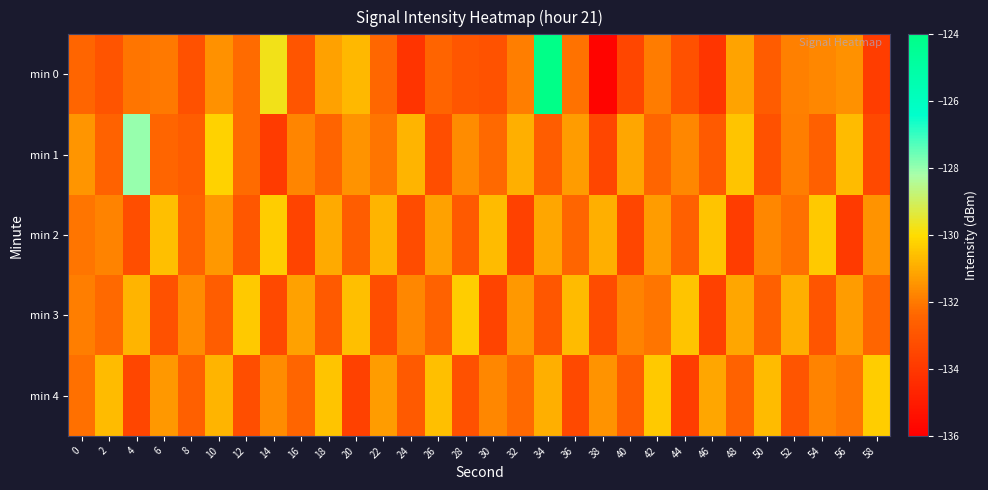

At which category does the chart reach its minimum across all series?

38